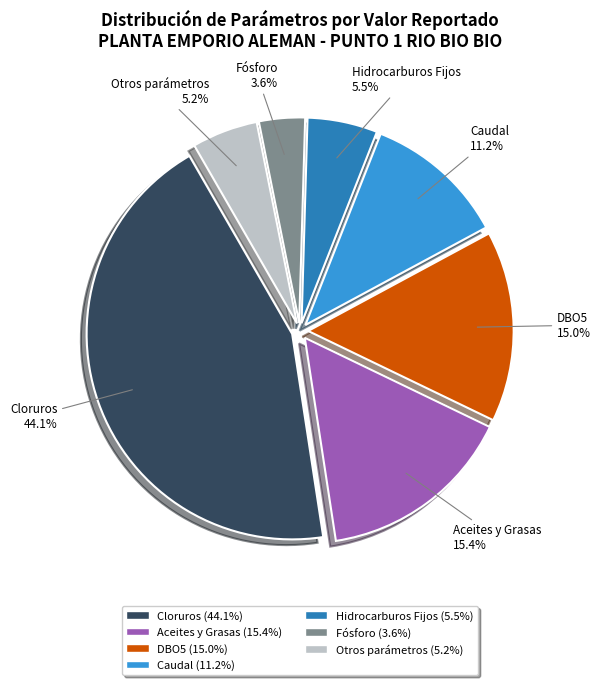

How many slices are in this pie chart?

7